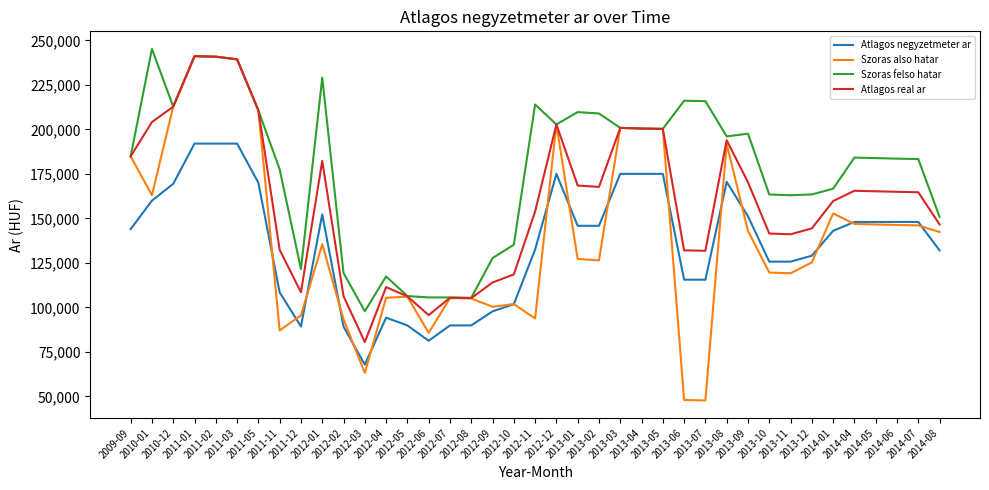

What is the maximum value shown in the chart?

245182